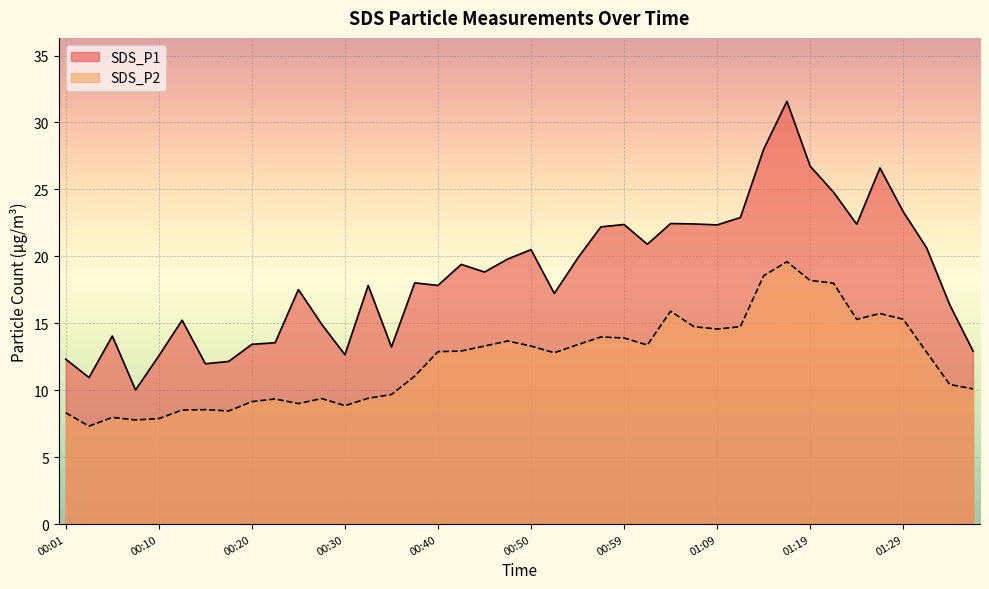

How many data points in SDS_P1 are above 18?

21